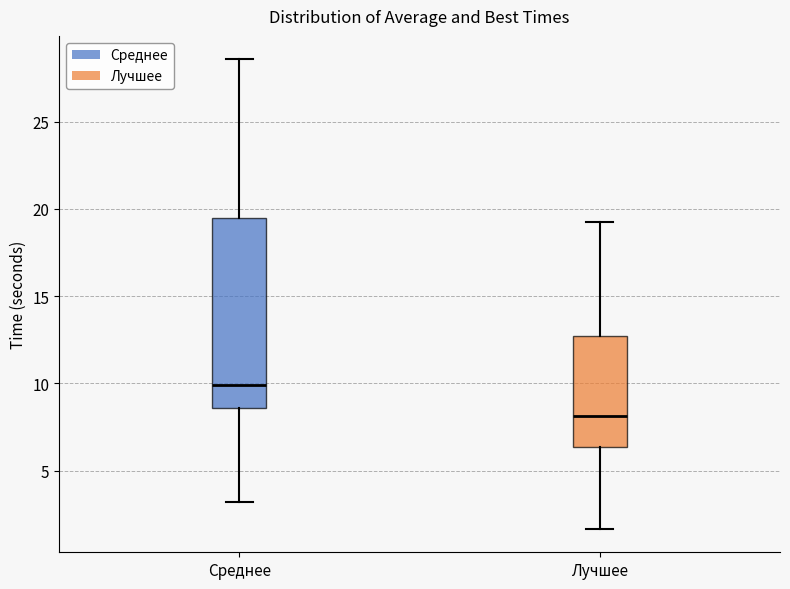

Reading left to right, transcribe this box plot: for each box, give where its median line is, the range the box spans, and where its two whiskers end, as read against the y-axis. The values are not printed on the chart, so give them approximately, as read against the axis.

Среднее: median 10.0, box 8.5 to 19.5, whiskers 3.0 to 28.5
Лучшее: median 8.0, box 6.5 to 12.5, whiskers 1.5 to 19.5